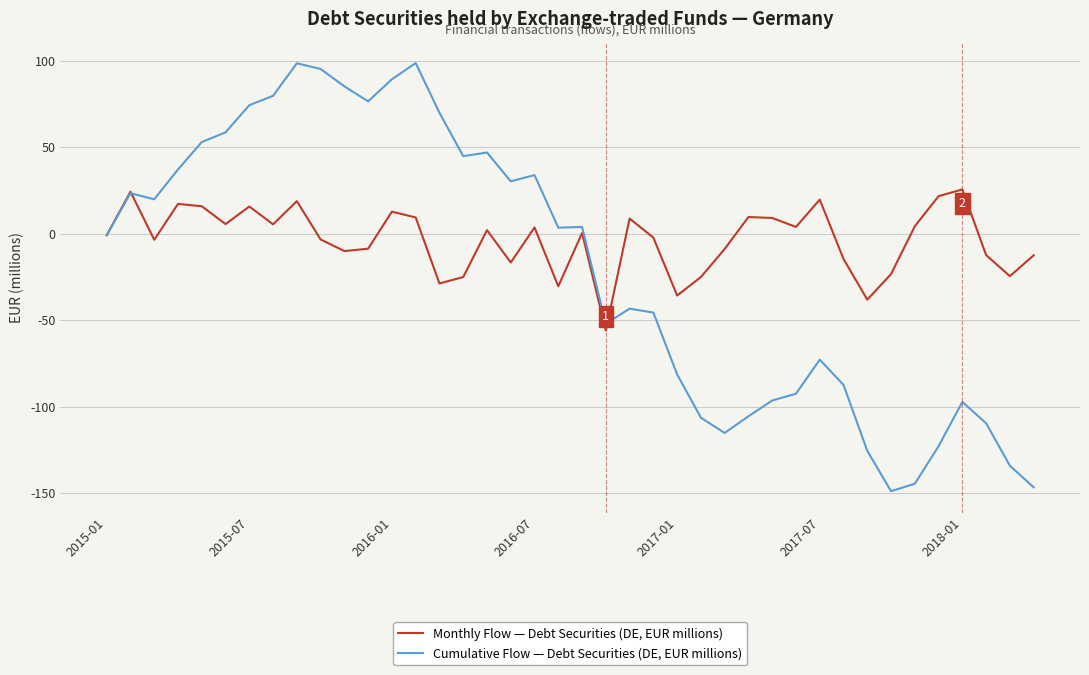

List the series in order of their peak value, highest first.

Cumulative Flow — Debt Securities (DE, EUR millions), Monthly Flow — Debt Securities (DE, EUR millions)